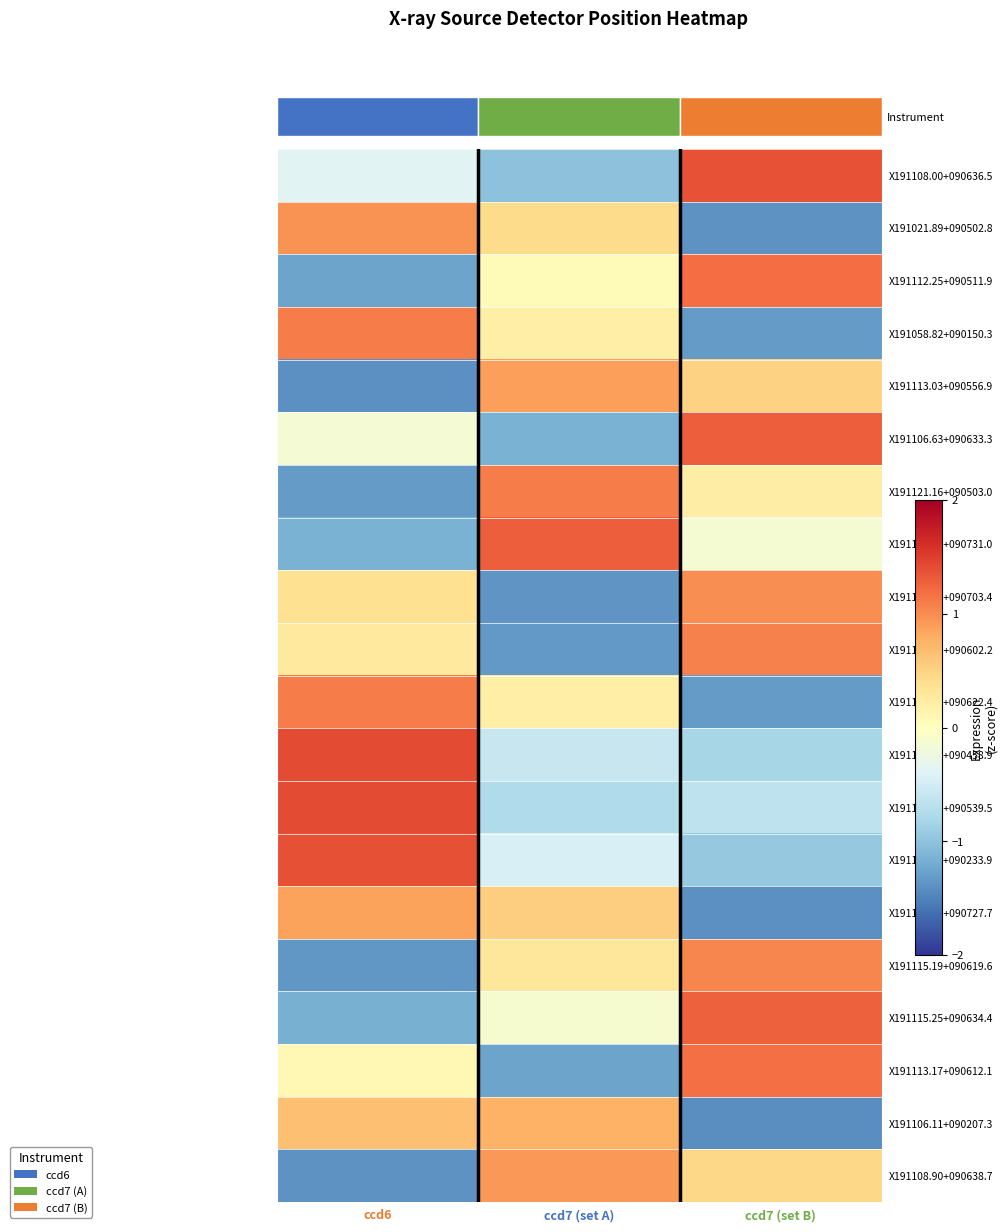

What is the difference between the maximum and minimum values in the X191105.86+090731.0 series?

2.4